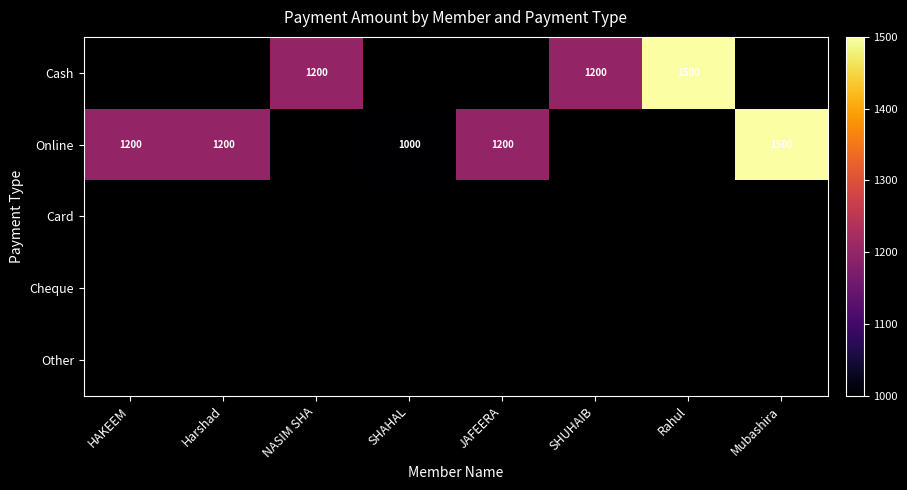

What is the difference between the Online values at Mubashira and JAFEERA?

300